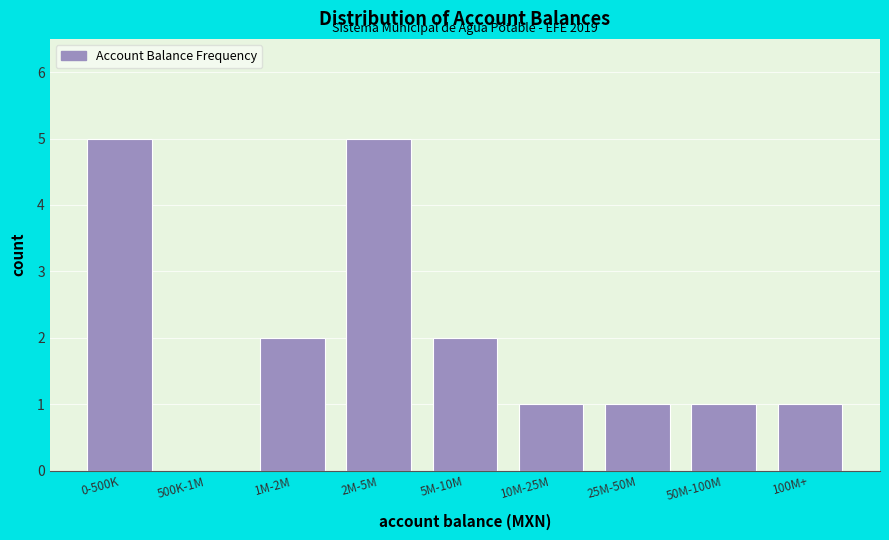

Reading right to left, transcribe all the data shown in this chart.

100M+=1	50M-100M=1	25M-50M=1	10M-25M=1	5M-10M=2	2M-5M=5	1M-2M=2	500K-1M=0	0-500K=5